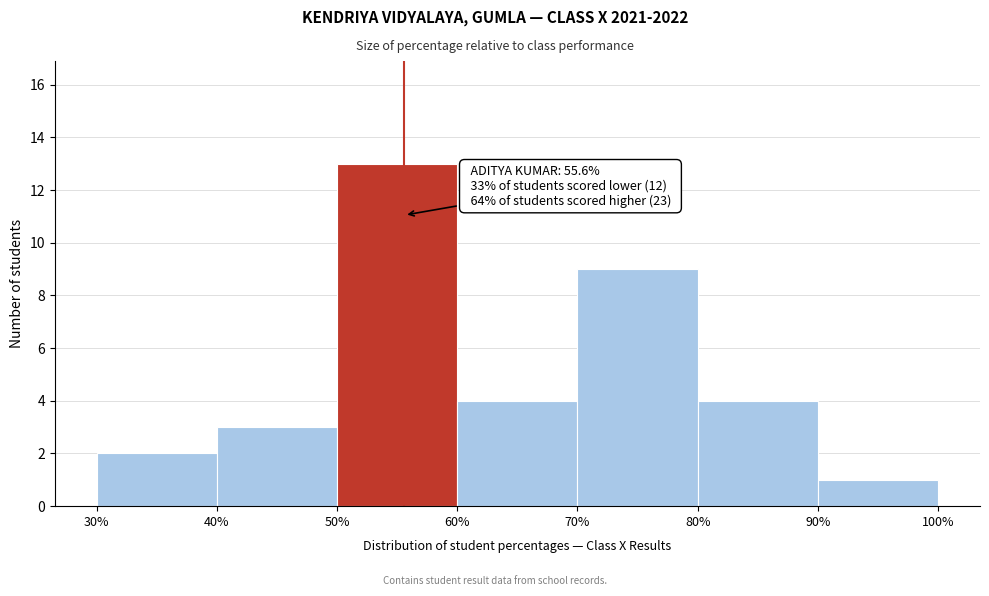

Which range on the x-axis has the tallest bar?

50% to 60%